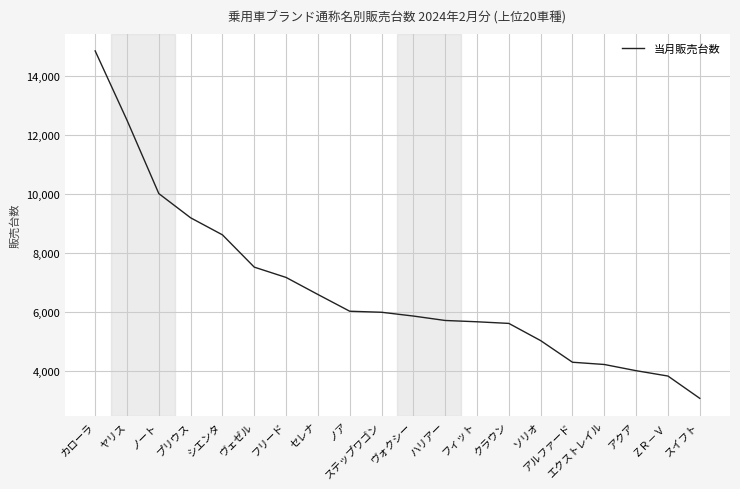

What is the average value?

6790